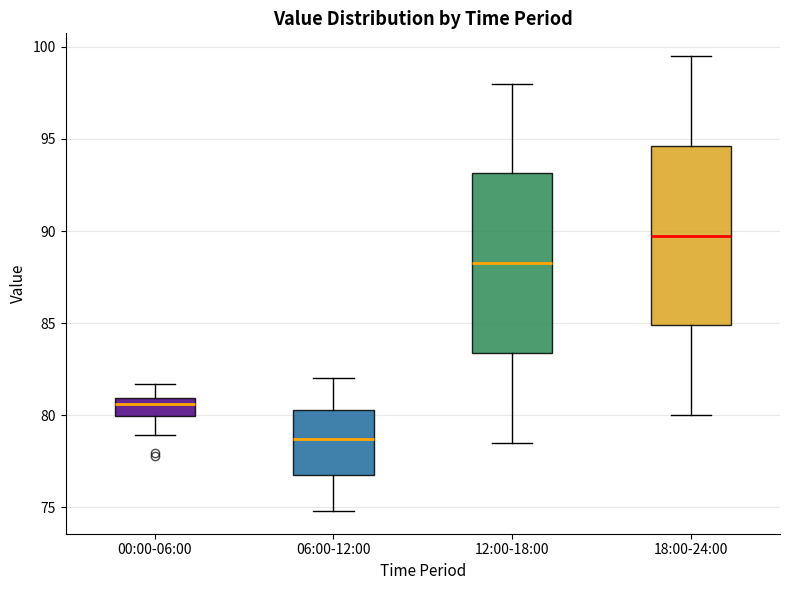

Where is the upper edge of the box for 12:00-18:00 on the y-axis? The values are not printed on the chart, so give them approximately, as read against the axis.

93.0